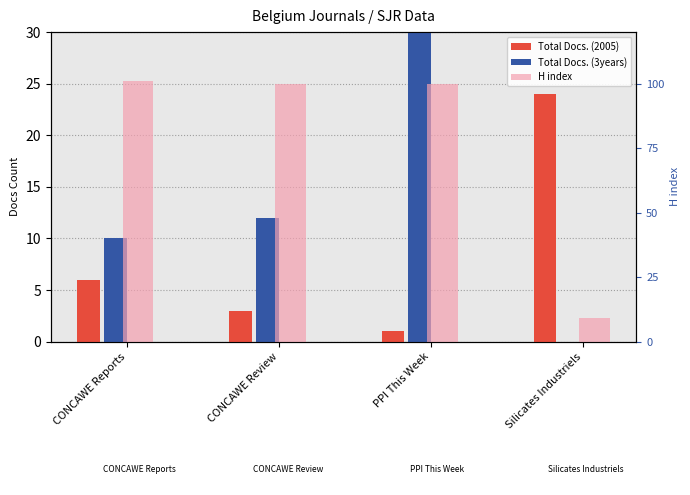

Where is Total Docs. (3years) nearest to the value 480?

CONCAWE Review